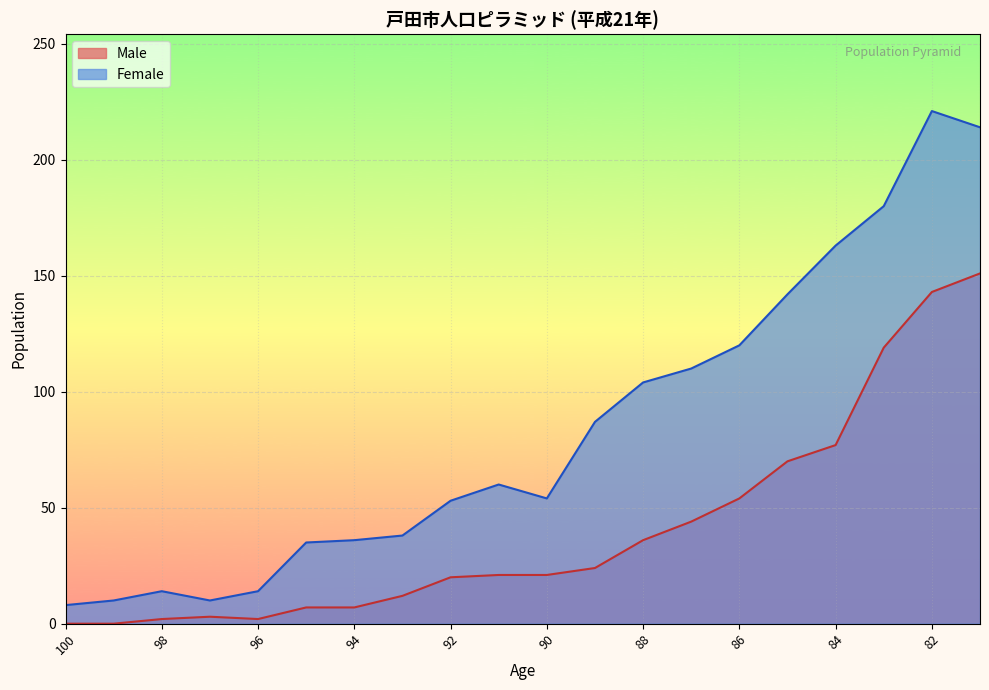

List the series in order of their overall mean, highest first.

Female, Male